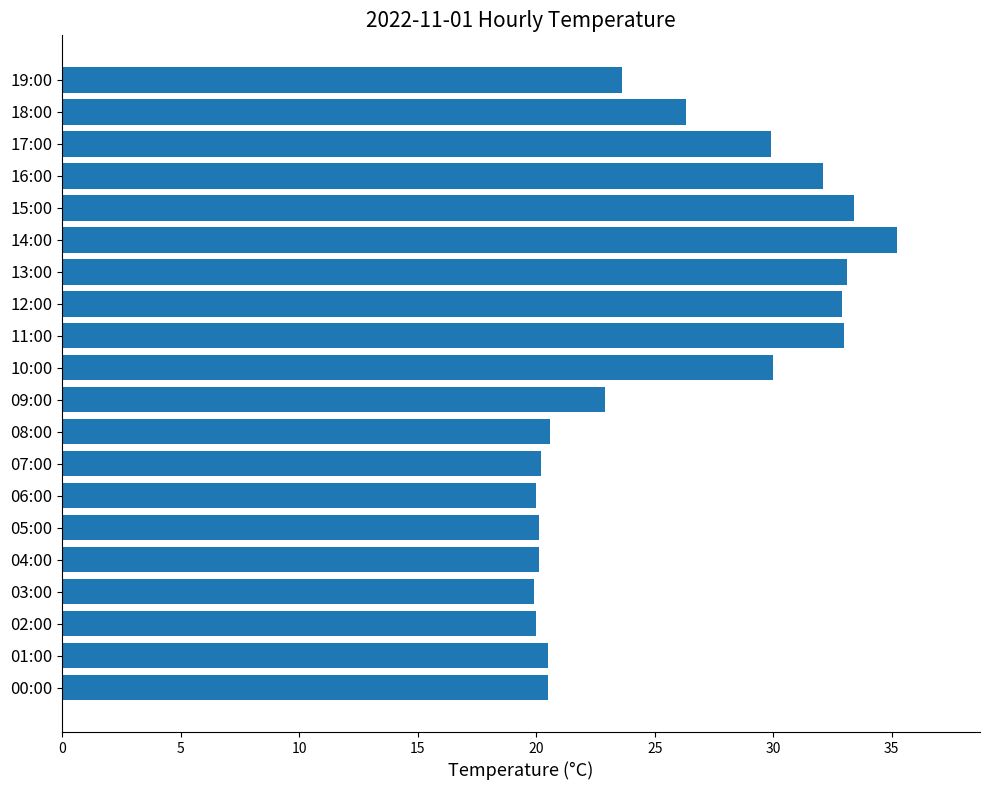

What is the difference between the maximum and minimum values?

15.3